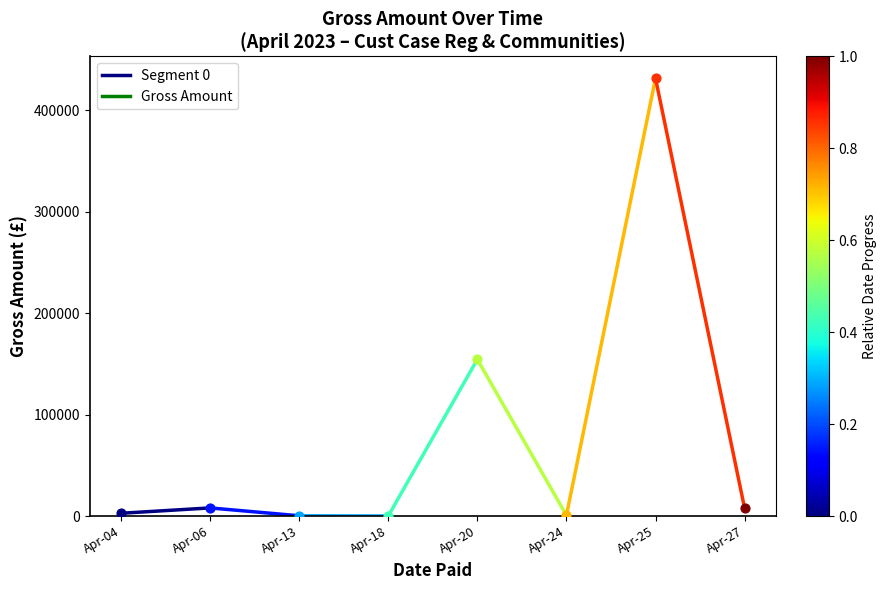

What is the change in value from Apr-04 to Apr-06?

+5285.8